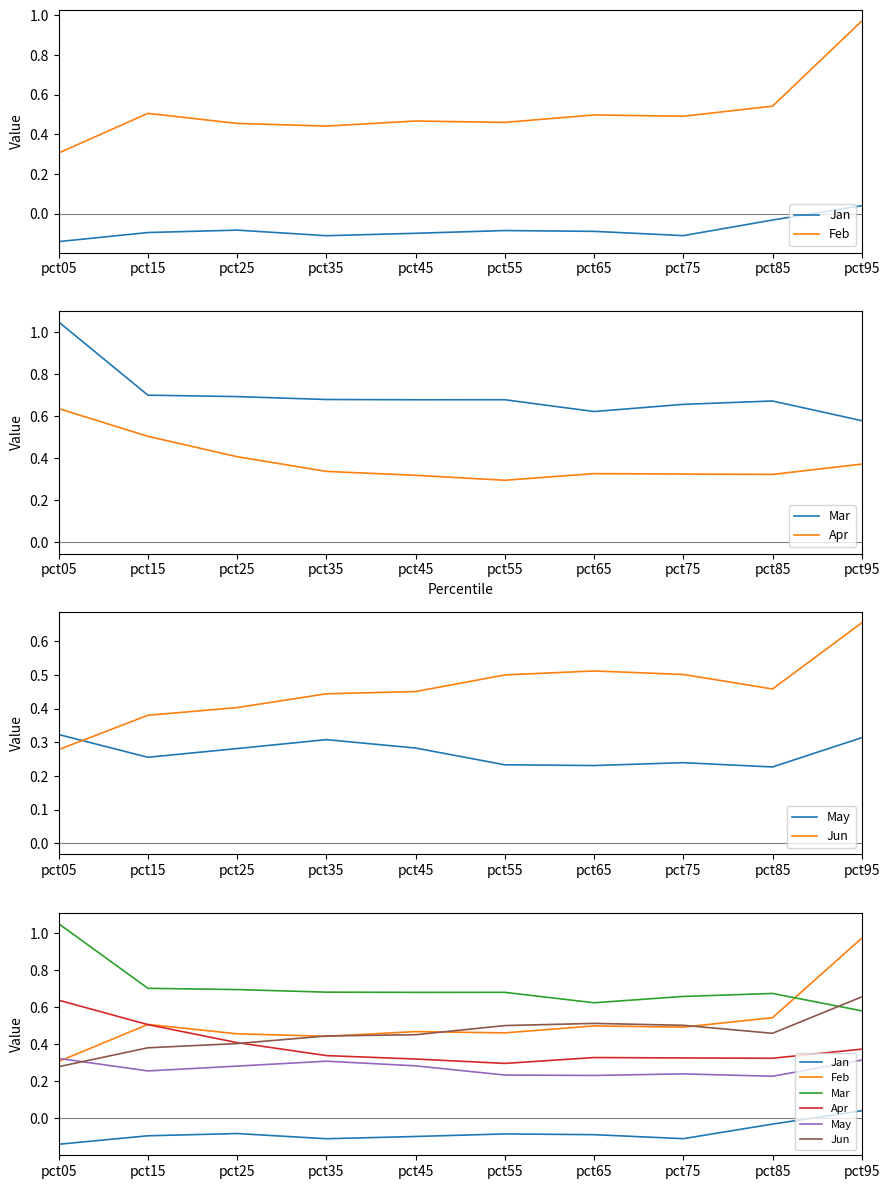

At which label does Jan first exceed 0?

pct95